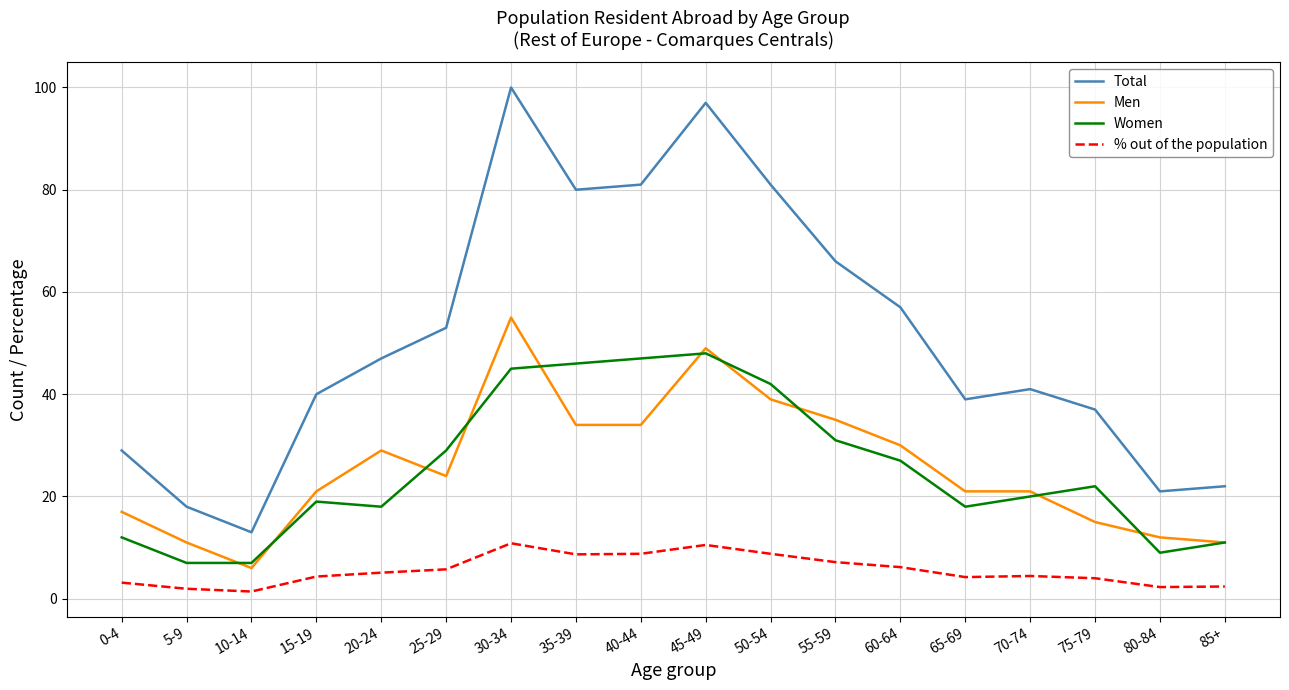

List the series in order of their peak value, lowest first.

% out of the population, Women, Men, Total